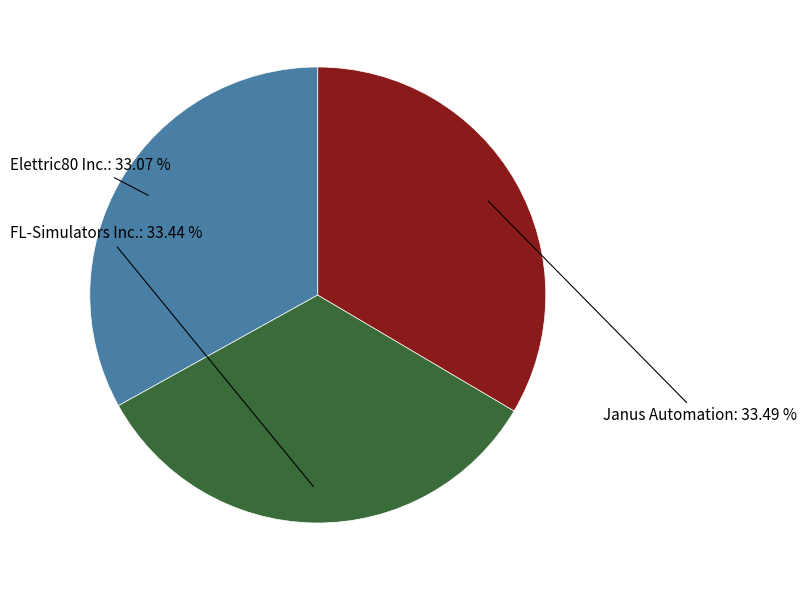

Does any single category account for the majority?

No